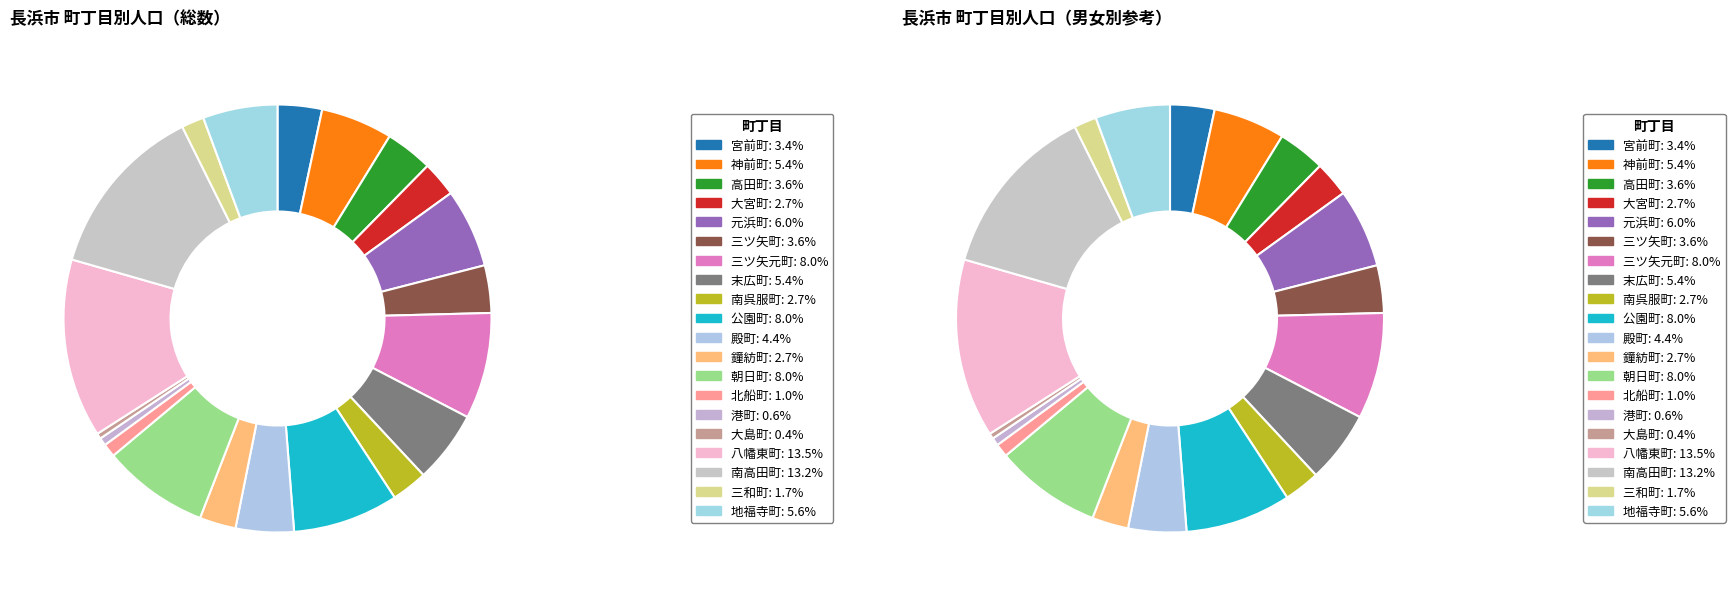

Rank the categories by value from highest to lowest.

八幡東町, 南高田町, 三ツ矢元町, 朝日町, 公園町, 元浜町, 地福寺町, 末広町, 神前町, 殿町, 三ツ矢町, 高田町, 宮前町, 鐘紡町, 南呉服町, 大宮町, 三和町, 北船町, 港町, 大島町